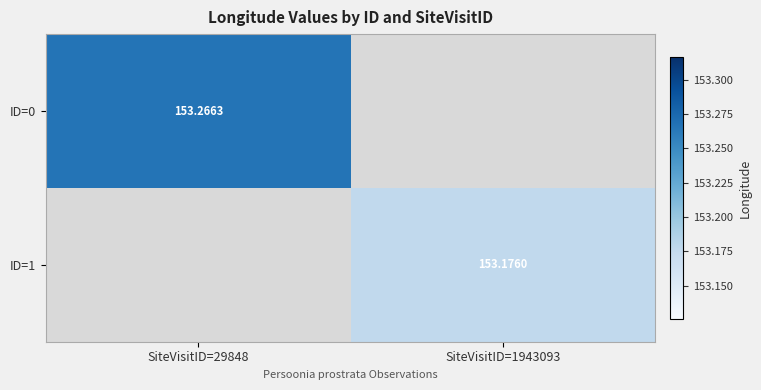

Where does the ID=1 series first go above 153?

SiteVisitID=1943093